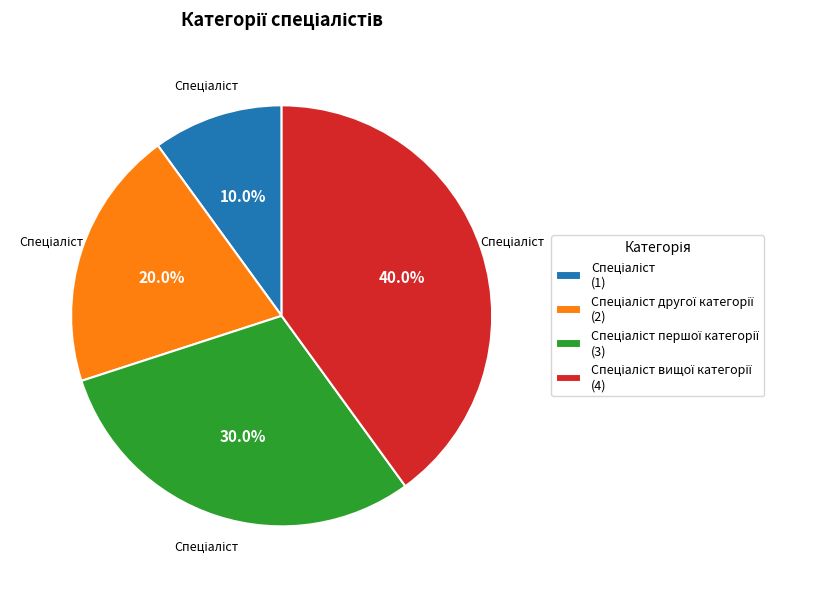

Does any single category account for the majority?

No